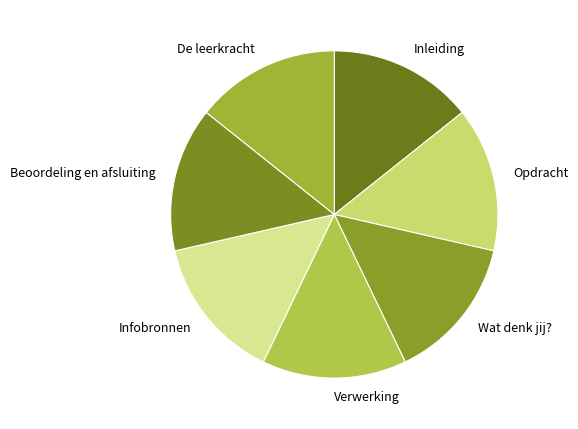

Is there a majority slice in this chart?

No